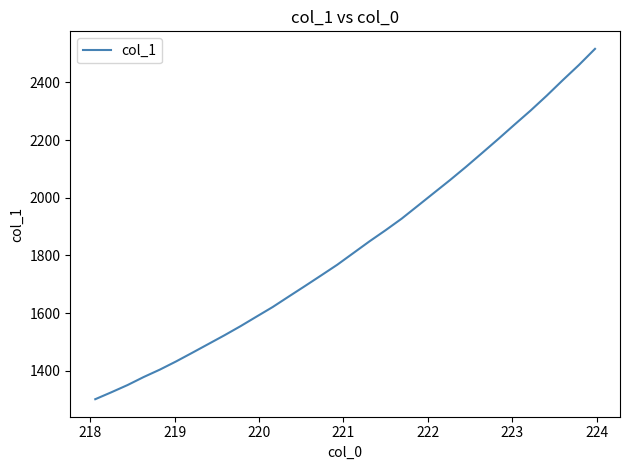

What is the difference between the maximum and minimum values?

1214.6